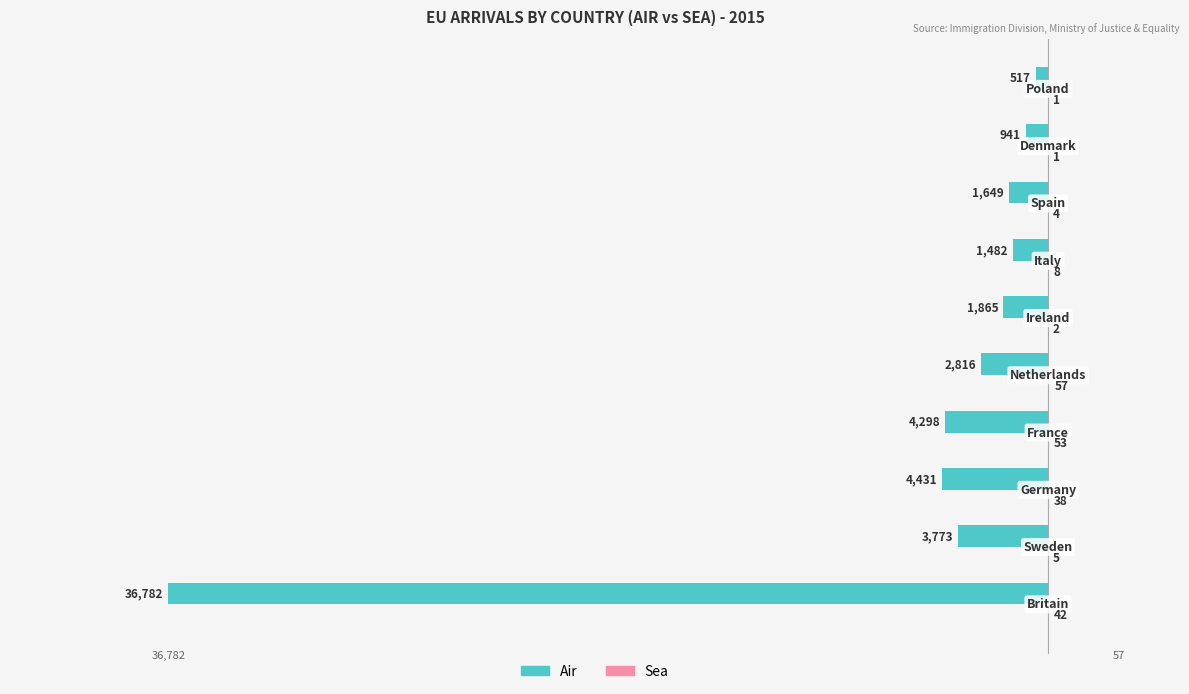

What is the maximum value shown in the chart?

57